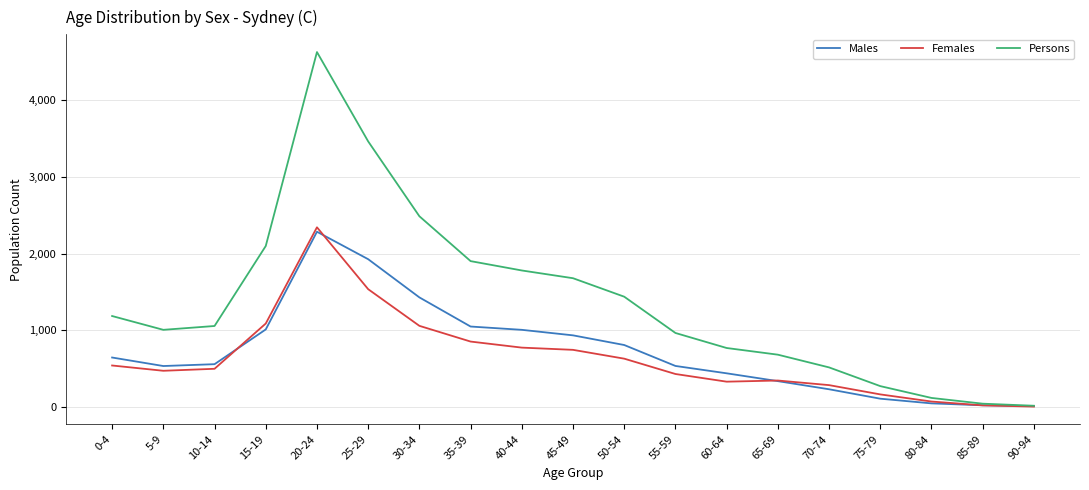

What is the highest value of the Persons series?

4628